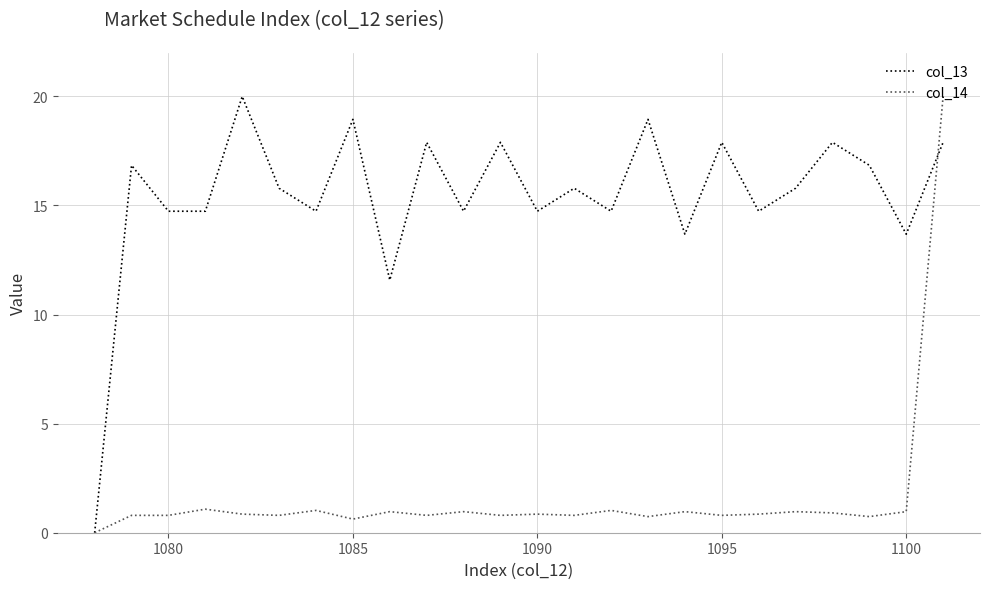

What is the sum of all col_14 values?

39.1